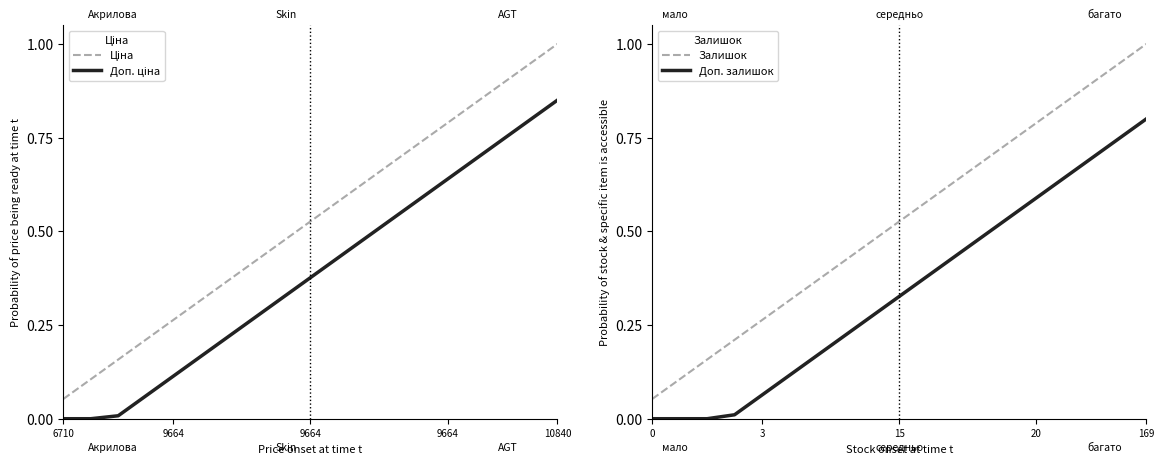

What is the highest value of the Залишок series?

1.0